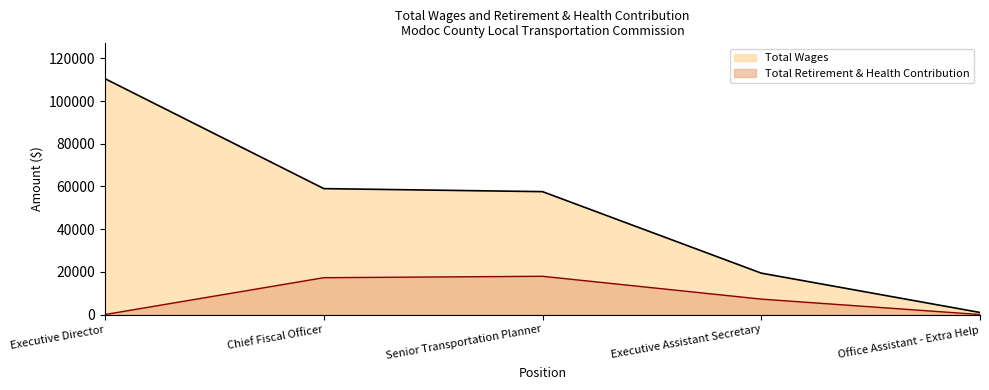

True or false: Total Wages has a value of 57579 at Senior Transportation Planner.

True